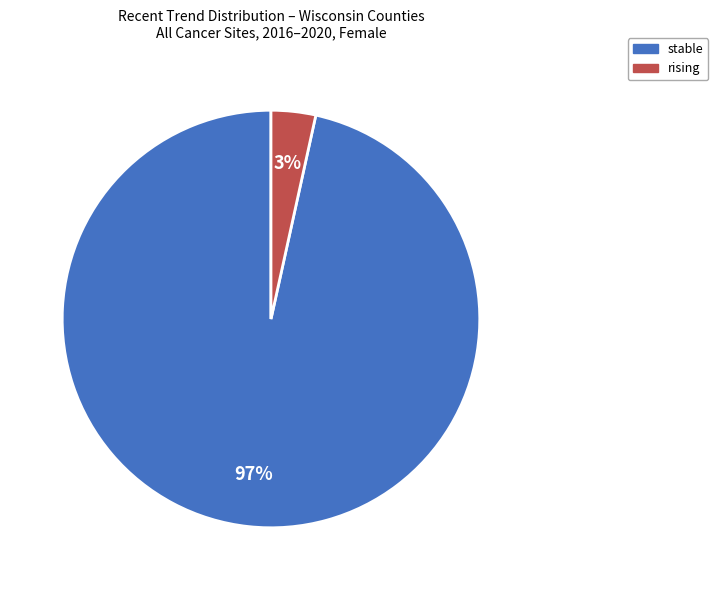

To the nearest percent, what portion does rising represent?

3%